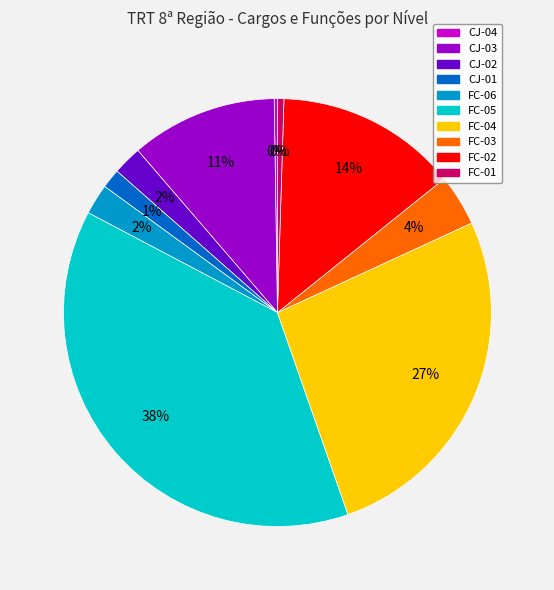

Do CJ-02 and FC-03 together represent more than half of the pie?

No